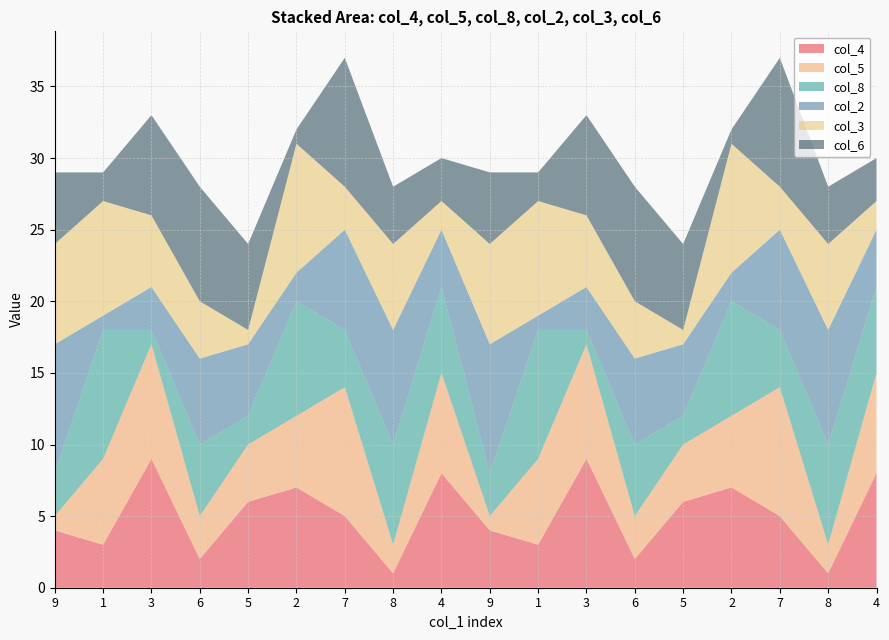

Reading right to left, what are all the values shown in this chart?

col_4: 8	1	5	7	6	2	9	3	4	8	1	5	7	6	2	9	3	4
col_5: 7	2	9	5	4	3	8	6	1	7	2	9	5	4	3	8	6	1
col_8: 6	7	4	8	2	5	1	9	3	6	7	4	8	2	5	1	9	3
col_2: 4	8	7	2	5	6	3	1	9	4	8	7	2	5	6	3	1	9
col_3: 2	6	3	9	1	4	5	8	7	2	6	3	9	1	4	5	8	7
col_6: 3	4	9	1	6	8	7	2	5	3	4	9	1	6	8	7	2	5